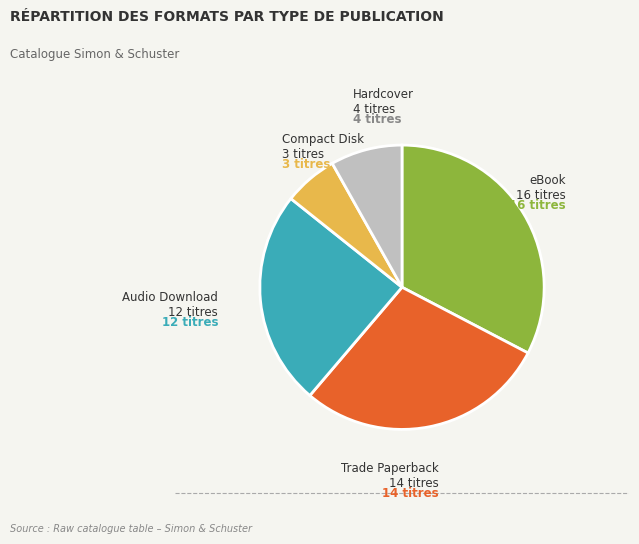

Is there any slice that represents more than half of the pie?

No